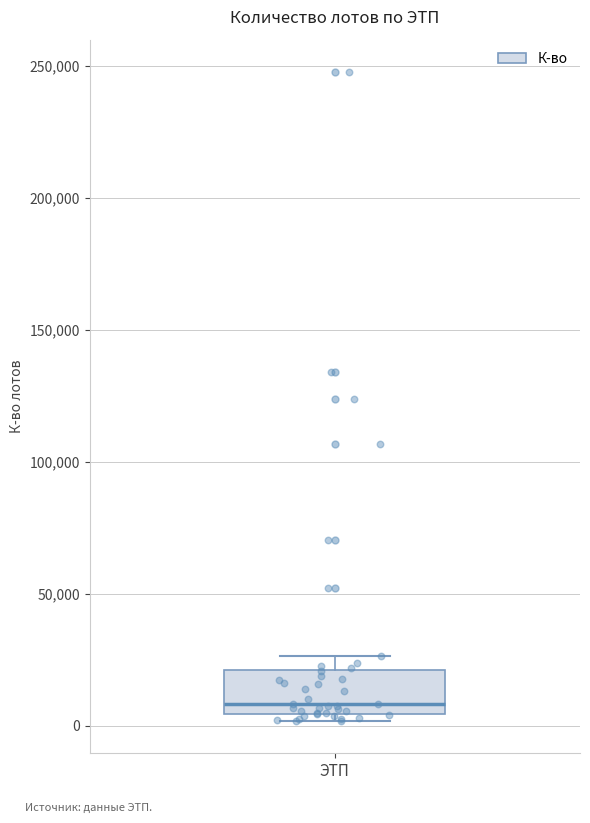

Transcribe this box plot: give where the median line is, the range the box spans, and where the two whiskers end, as read against the y-axis. The values are not printed on the chart, so give them approximately, as read against the axis.

median 10000, box 5000 to 20000, whiskers 0 to 25000